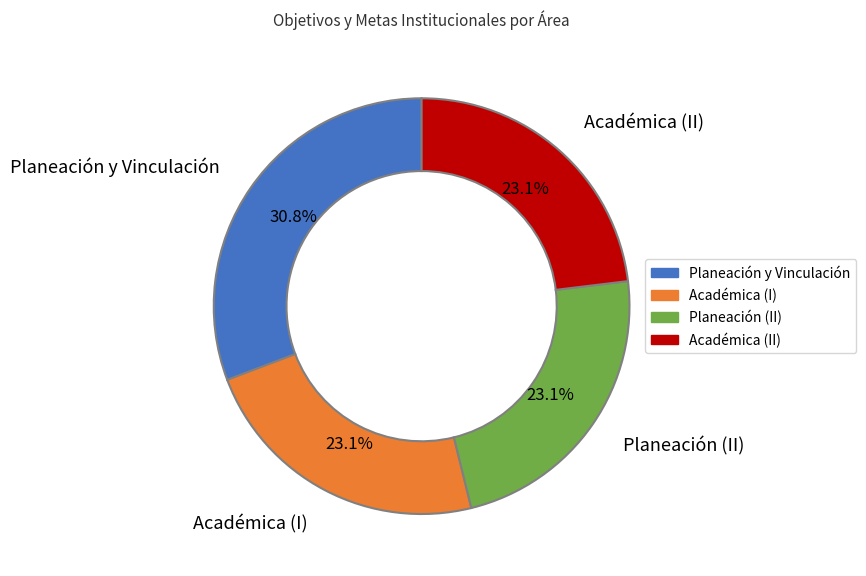

How many segments does this pie chart have?

4